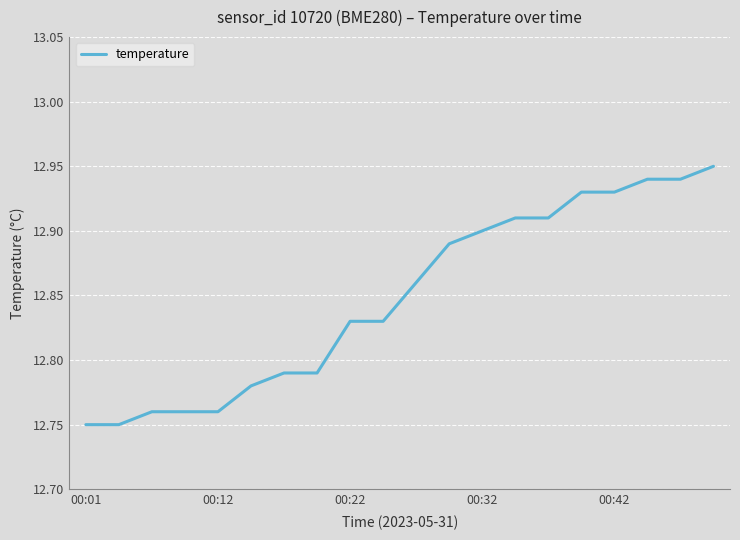

Does the chart have visible grid lines?

Yes